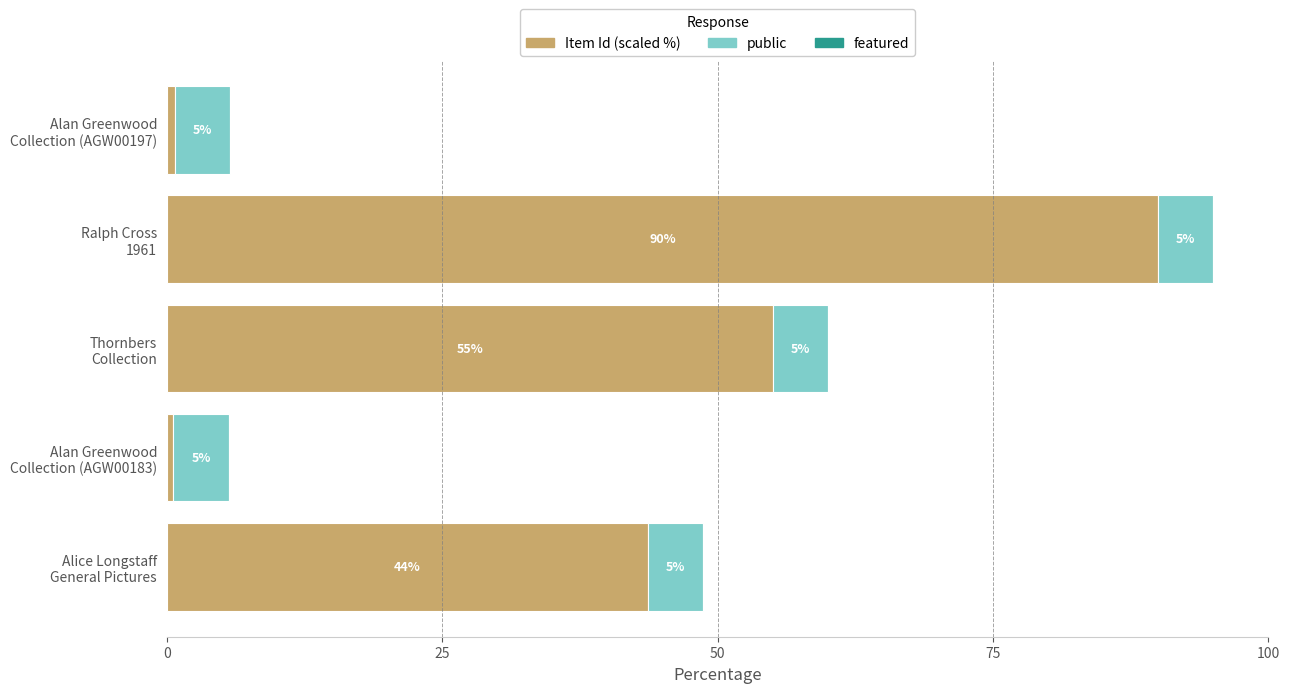

What is the highest value of the Item Id (scaled %) series?

90.0